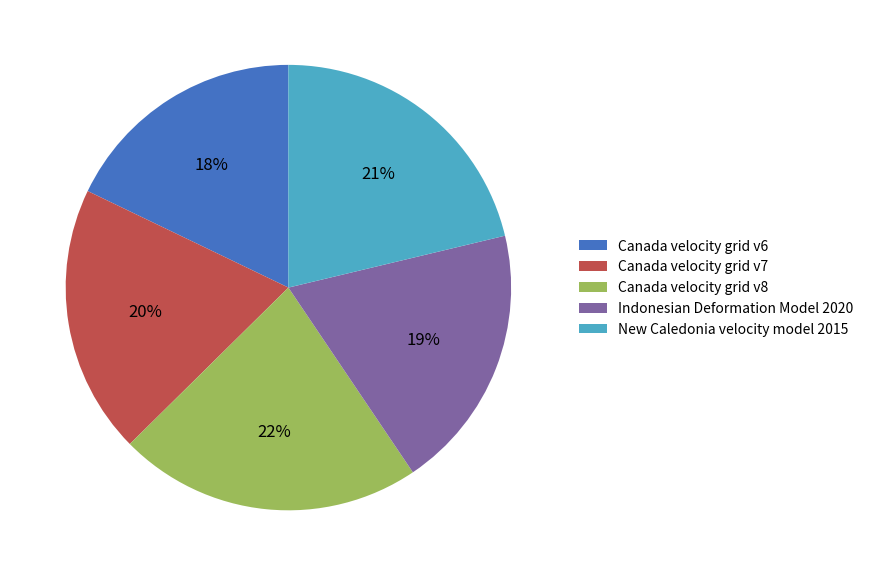

Which slice is the largest?

Canada velocity grid v8